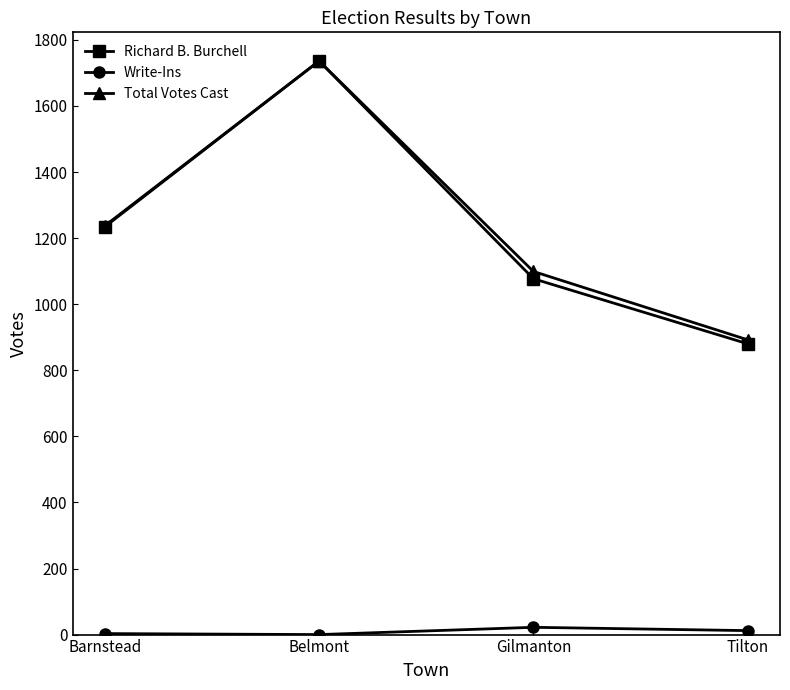

What are all the series names shown in the legend?

Richard B. Burchell, Write-Ins, Total Votes Cast